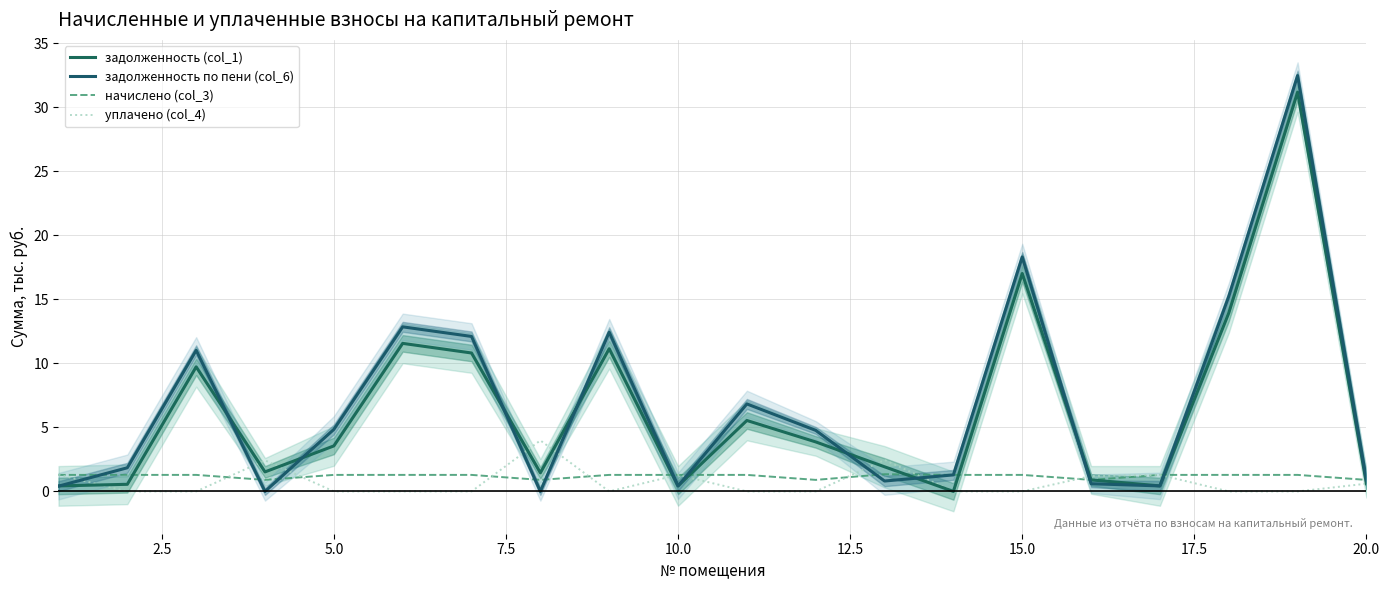

At how many categories does at least one series exceed 1?

19